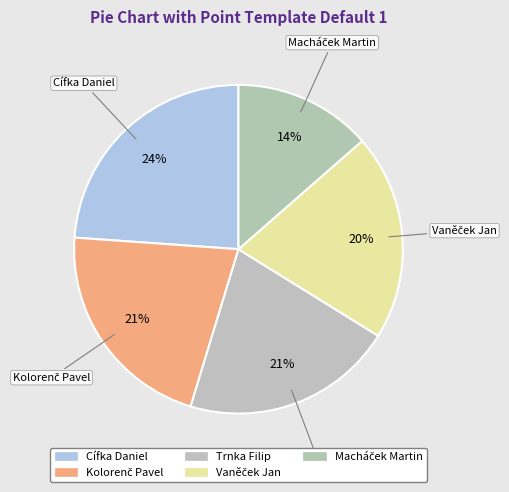

How many slices are in this pie chart?

5